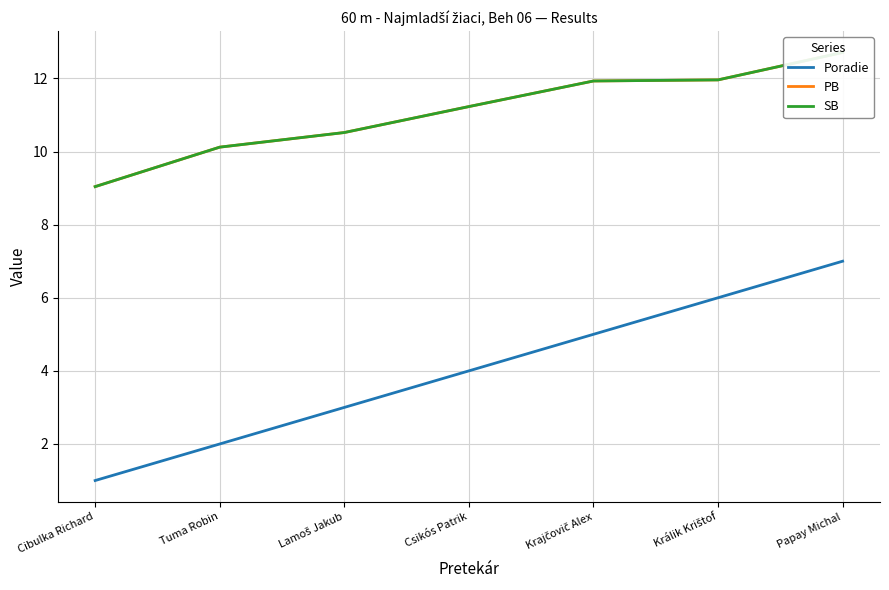

True or false: Poradie and SB intersect in this chart.

False